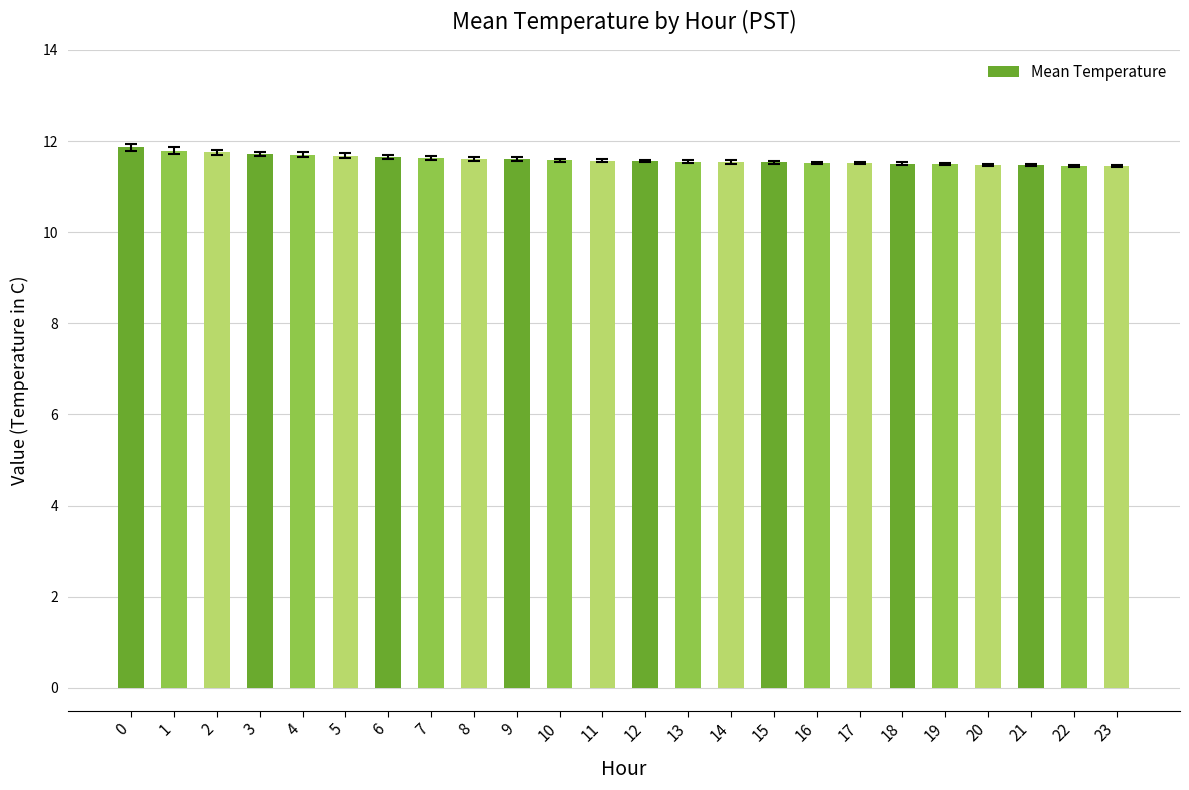

What is the value of the 2nd bar from the left?

11.8